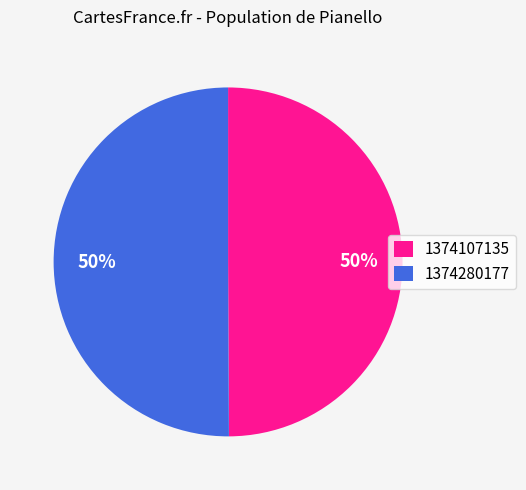

Count the number of slices in the pie.

2